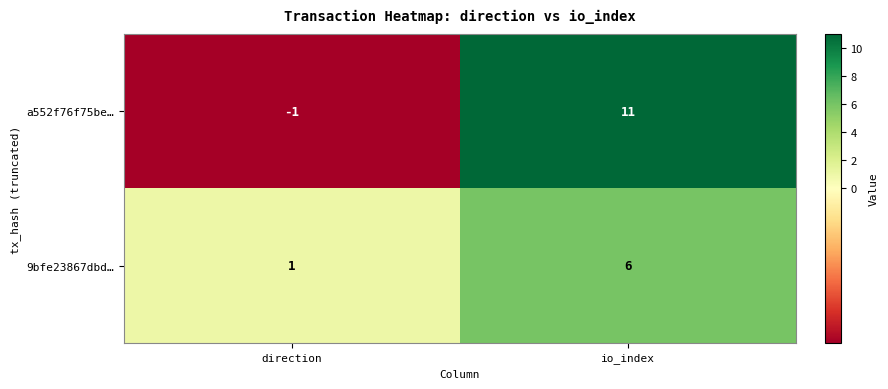

What is the total value across all series at io_index?

17